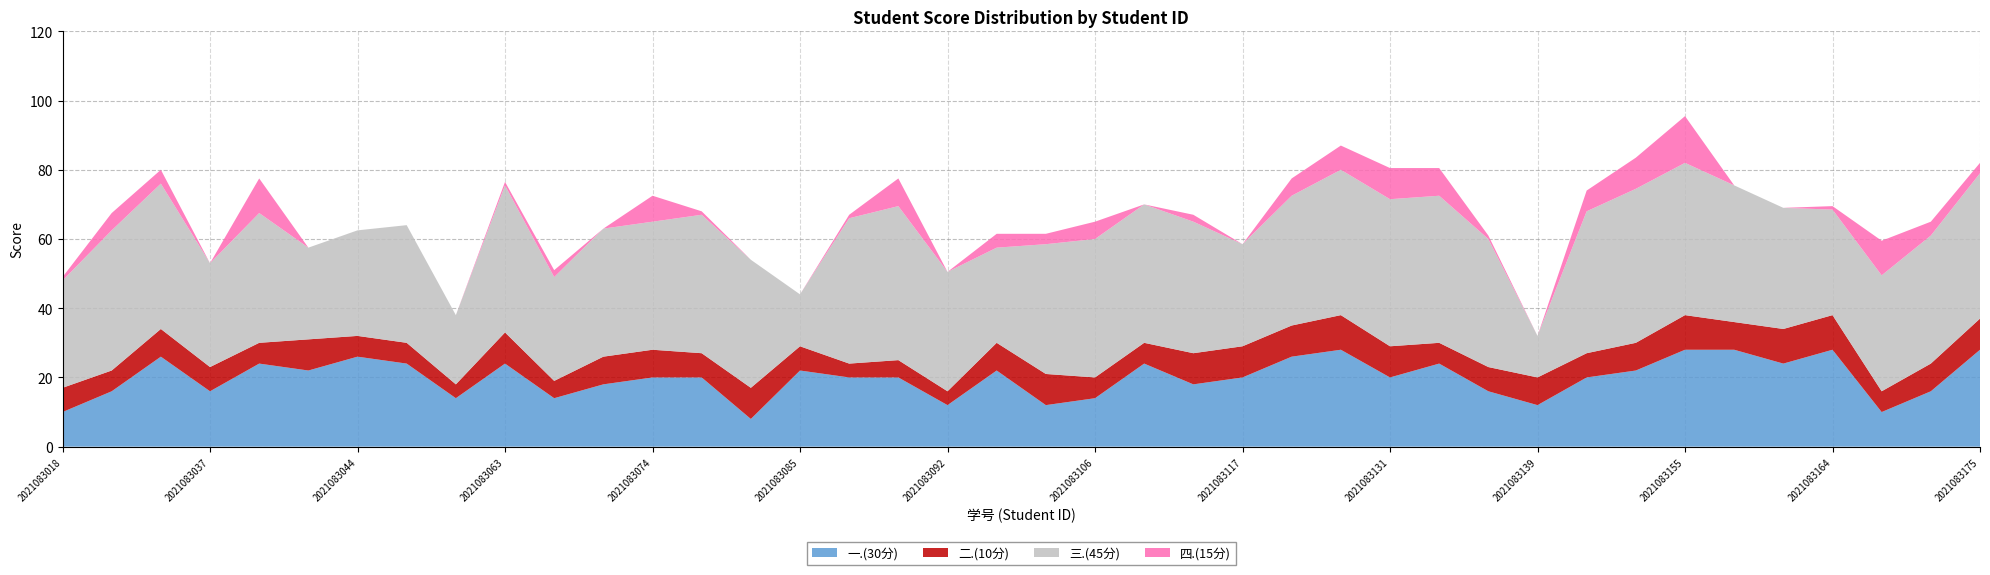

Reading left to right, extract all data points from this chart.

一.(30分): 2021083018=10.0	2021083026=16.0	2021083028=26.0	2021083037=16.0	2021083039=24.0	2021083042=22.0	2021083044=26.0	2021083045=24.0	2021083046=14.0	2021083063=24.0	2021083064=14.0	2021083073=18.0	2021083074=20.0	2021083082=20.0	2021083083=8.0	2021083085=22.0	2021083087=20.0	2021083088=20.0	2021083092=12.0	2021083093=22.0	2021083101=12.0	2021083106=14.0	2021083109=24.0	2021083112=18.0	2021083117=20.0	2021083127=26.0	2021083128=28.0	2021083131=20.0	2021083132=24.0	2021083133=16.0	2021083139=12.0	2021083146=20.0	2021083152=22.0	2021083155=28.0	2021083157=28.0	2021083159=24.0	2021083164=28.0	2021083168=10.0	2021083171=16.0	2021083175=28.0
二.(10分): 2021083018=7.0	2021083026=6.0	2021083028=8.0	2021083037=7.0	2021083039=6.0	2021083042=9.0	2021083044=6.0	2021083045=6.0	2021083046=4.0	2021083063=9.0	2021083064=5.0	2021083073=8.0	2021083074=8.0	2021083082=7.0	2021083083=9.0	2021083085=7.0	2021083087=4.0	2021083088=5.0	2021083092=4.0	2021083093=8.0	2021083101=9.0	2021083106=6.0	2021083109=6.0	2021083112=9.0	2021083117=9.0	2021083127=9.0	2021083128=10.0	2021083131=9.0	2021083132=6.0	2021083133=7.0	2021083139=8.0	2021083146=7.0	2021083152=8.0	2021083155=10.0	2021083157=8.0	2021083159=10.0	2021083164=10.0	2021083168=6.0	2021083171=8.0	2021083175=9.0
三.(45分): 2021083018=31.0	2021083026=40.5	2021083028=42.0	2021083037=30.0	2021083039=37.5	2021083042=26.5	2021083044=30.5	2021083045=34.0	2021083046=20.0	2021083063=42.5	2021083064=30.0	2021083073=37.0	2021083074=37.0	2021083082=40.0	2021083083=37.0	2021083085=15.0	2021083087=42.0	2021083088=44.5	2021083092=34.5	2021083093=27.5	2021083101=37.5	2021083106=40.0	2021083109=40.0	2021083112=38.0	2021083117=29.5	2021083127=37.5	2021083128=42.0	2021083131=42.5	2021083132=42.5	2021083133=37.0	2021083139=12.0	2021083146=41.0	2021083152=44.5	2021083155=44.0	2021083157=39.5	2021083159=35.0	2021083164=30.5	2021083168=33.5	2021083171=37.0	2021083175=42.0
四.(15分): 2021083018=1.0	2021083026=5.0	2021083028=4.0	2021083037=0.0	2021083039=10.0	2021083042=0.0	2021083044=0.0	2021083045=0.0	2021083046=0.0	2021083063=1.0	2021083064=2.0	2021083073=0.0	2021083074=7.5	2021083082=1.0	2021083083=0.0	2021083085=0.0	2021083087=1.0	2021083088=8.0	2021083092=0.0	2021083093=4.0	2021083101=3.0	2021083106=5.0	2021083109=0.0	2021083112=2.0	2021083117=0.0	2021083127=5.0	2021083128=7.0	2021083131=9.0	2021083132=8.0	2021083133=1.0	2021083139=0.0	2021083146=6.0	2021083152=9.0	2021083155=13.5	2021083157=0.0	2021083159=0.0	2021083164=1.0	2021083168=10.0	2021083171=4.0	2021083175=3.0